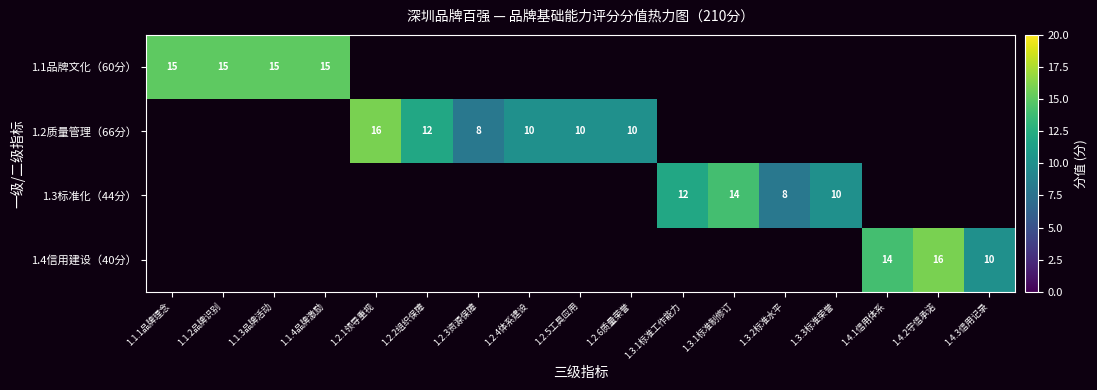

True or false: 1.4信用建设（40分） has a value of 3 at 1.4.1信用体系.

False